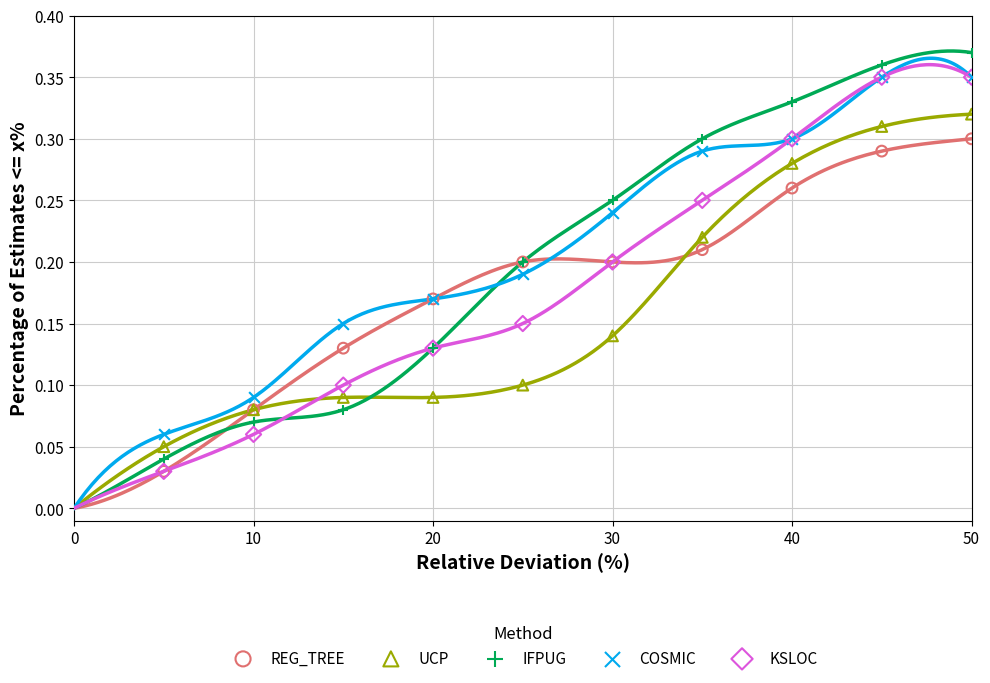

Which series has the widest spread of Y values?

IFPUG